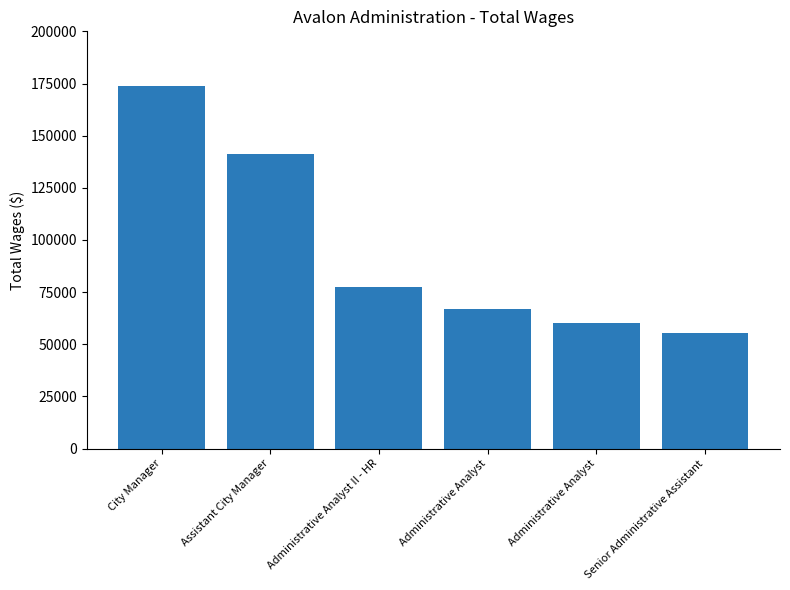

The value at City Manager is 283197. True or false?

False